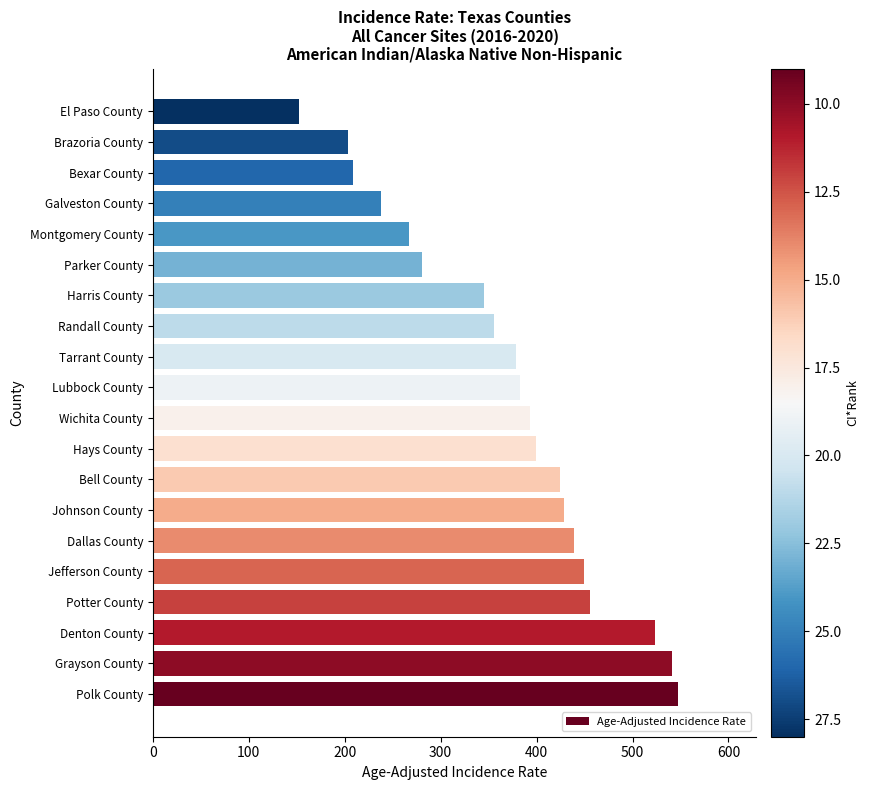

Are the bars grouped side by side (vs. stacked)?

No